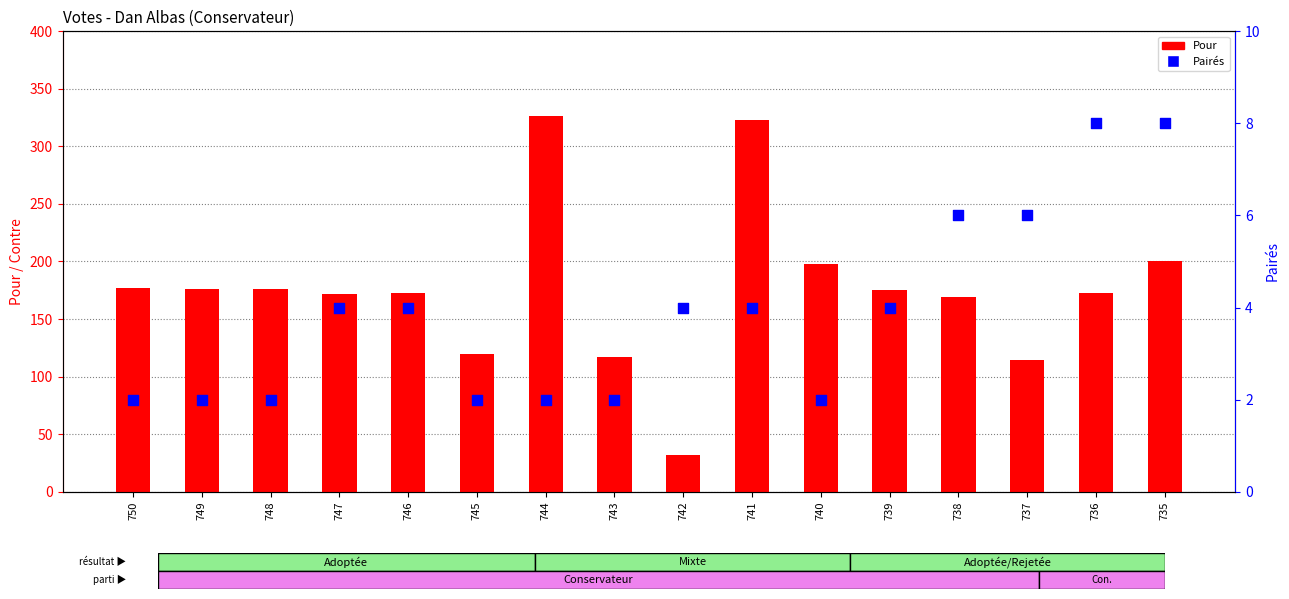

Which series has the largest Y range (max minus min)?

Pour